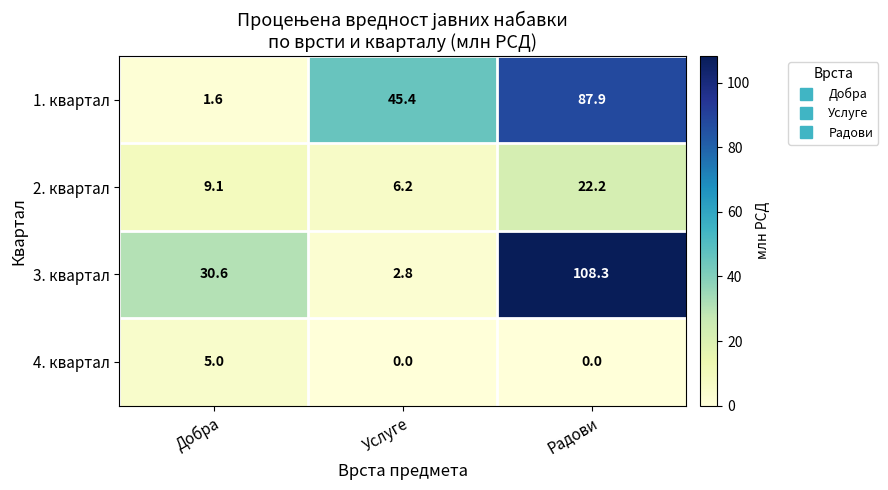

The 1. квартал series shows 75.1 at Услуге. True or false?

False